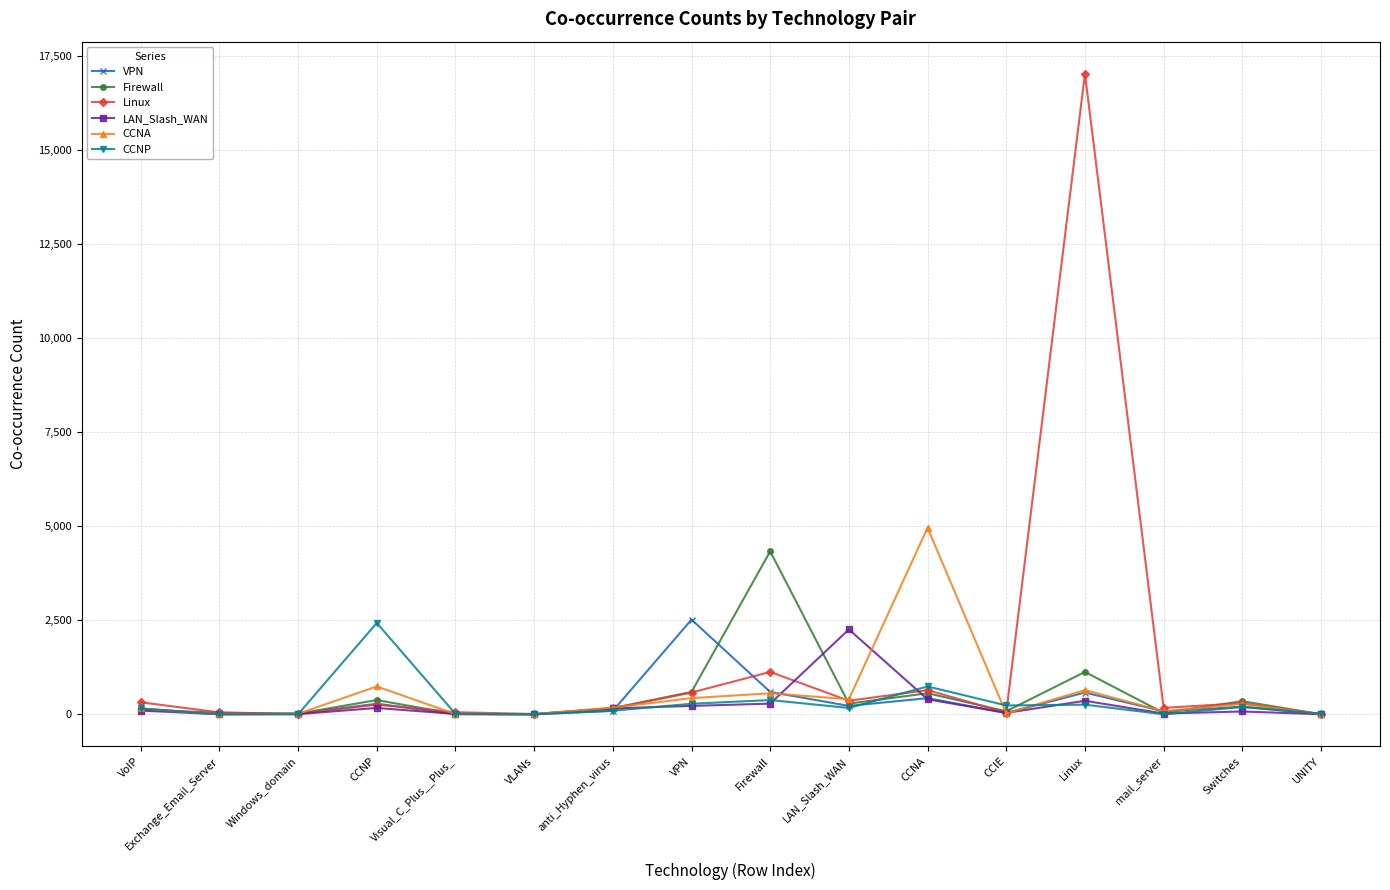

Which series has the largest range (max minus min)?

Linux